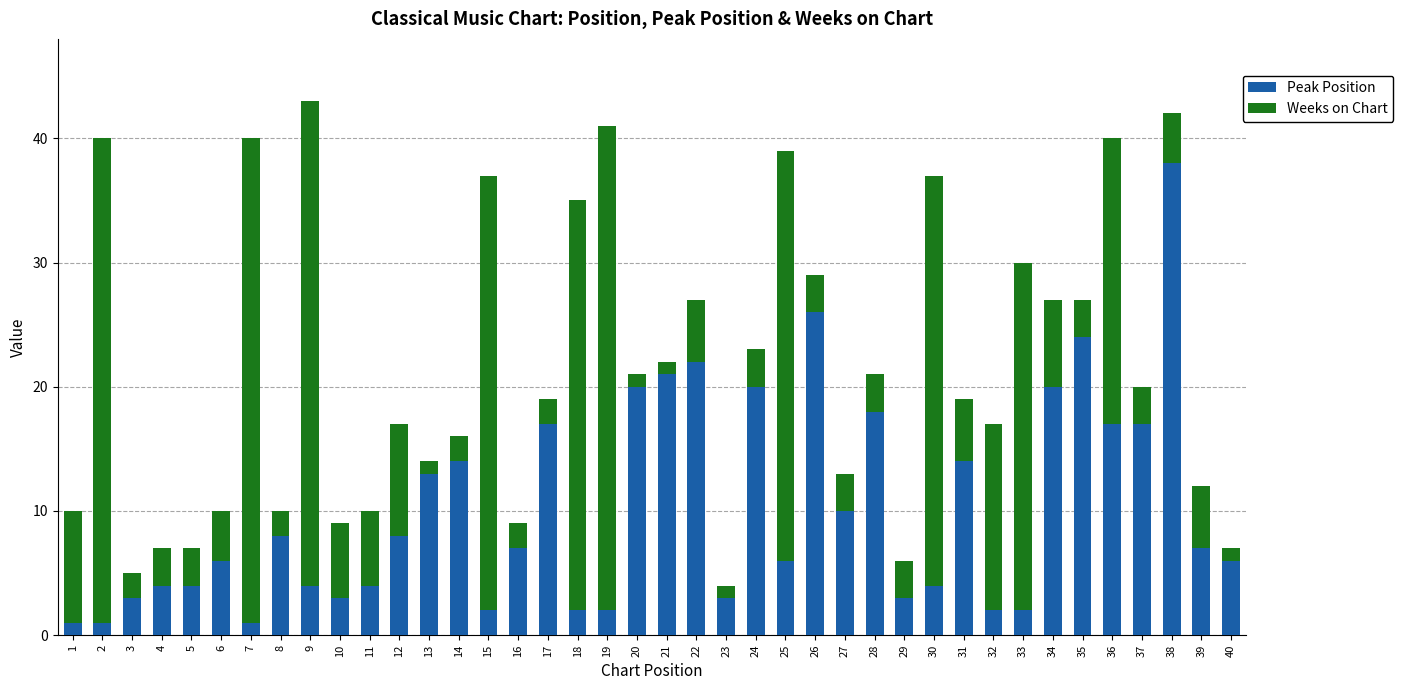

Is it true that Peak Position equals 6 at 5?

False